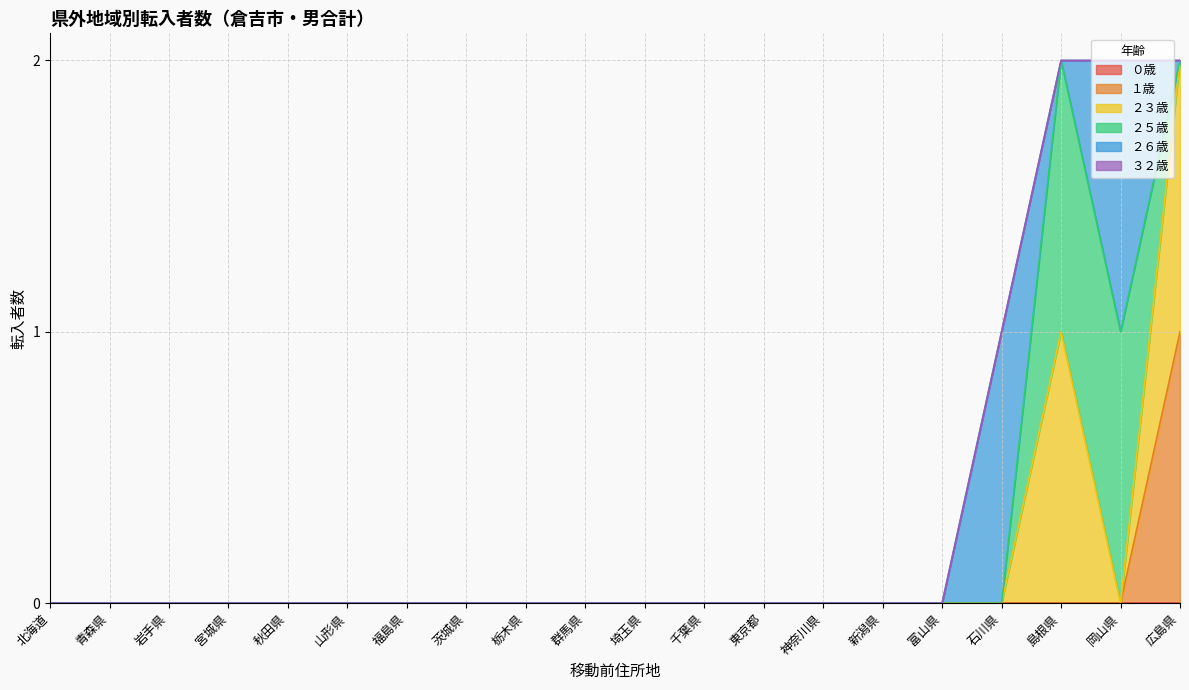

Reading left to right, transcribe all the data shown in this chart.

０歳: 0	0	0	0	0	0	0	0	0	0	0	0	0	0	0	0	0	0	0	0
１歳: 0	0	0	0	0	0	0	0	0	0	0	0	0	0	0	0	0	0	0	1
２３歳: 0	0	0	0	0	0	0	0	0	0	0	0	0	0	0	0	0	1	0	1
２５歳: 0	0	0	0	0	0	0	0	0	0	0	0	0	0	0	0	0	1	1	0
２６歳: 0	0	0	0	0	0	0	0	0	0	0	0	0	0	0	0	1	0	1	0
３２歳: 0	0	0	0	0	0	0	0	0	0	0	0	0	0	0	0	0	0	0	0